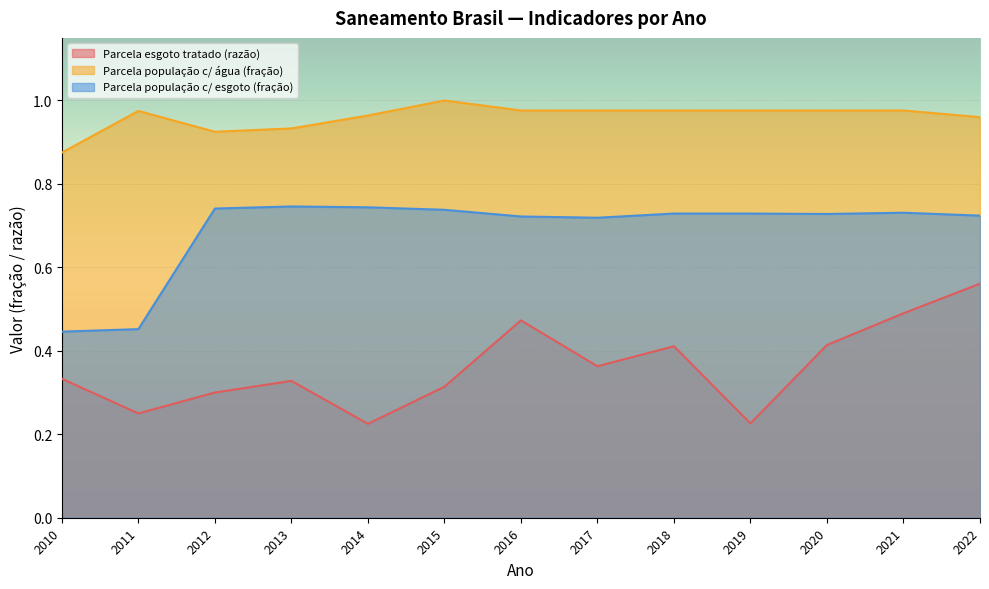

True or false: Parcela população c/ água (fração) and Parcela população c/ esgoto (fração) intersect in this chart.

False